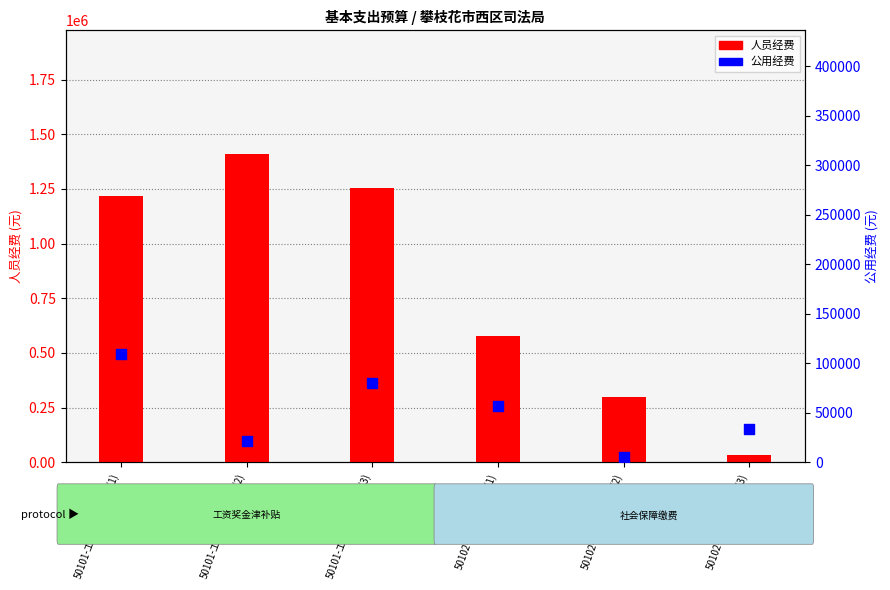

What is the total value across all series at 50102-社会保障缴费(2)?

304011.3